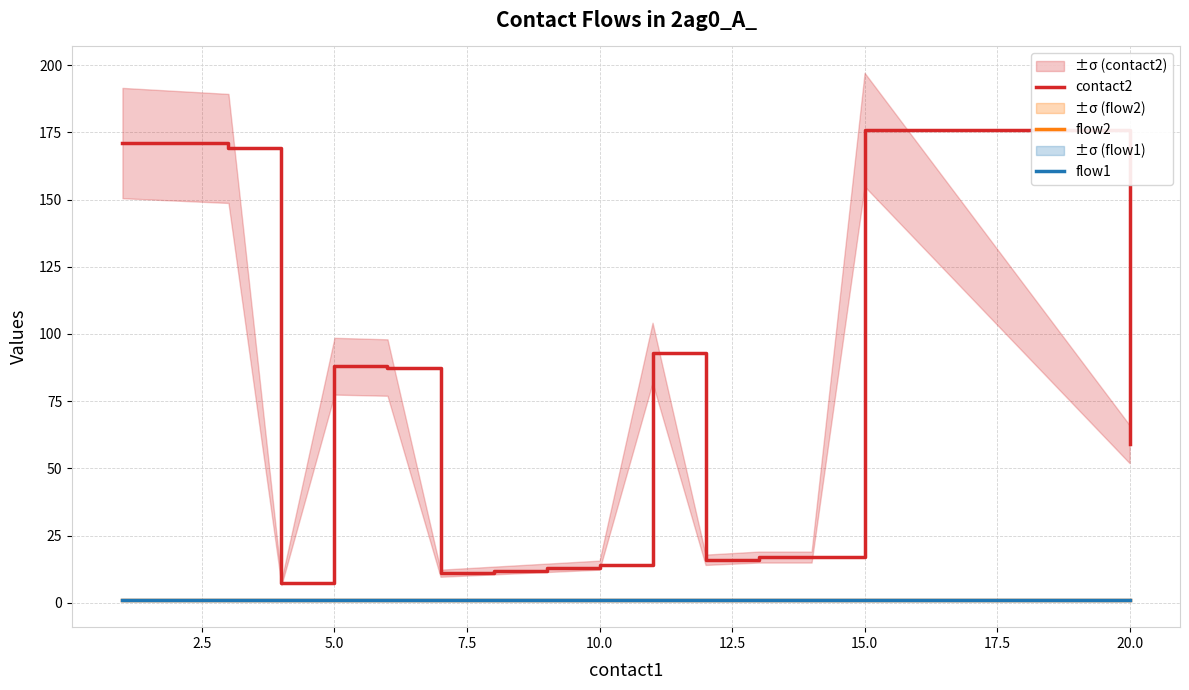

Which has a higher value, 17.5 or 10.0?

10.0